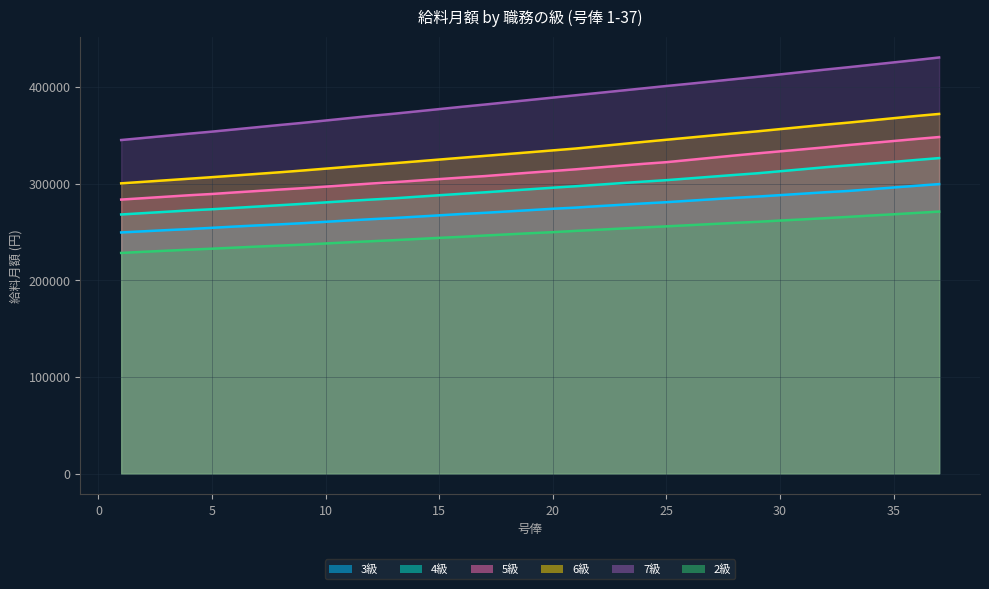

True or false: 3級 and 4級 intersect in this chart.

False